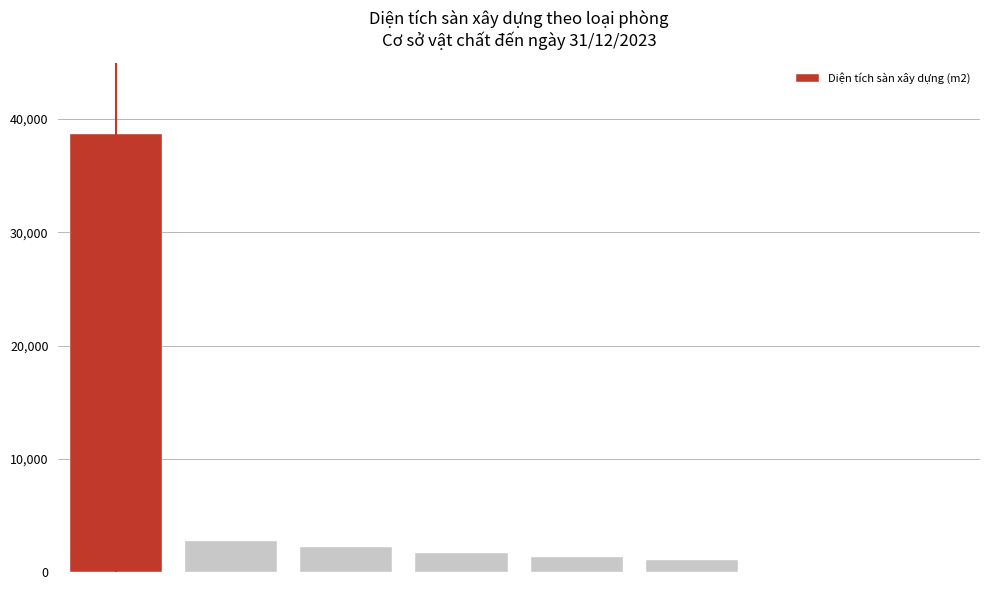

What is the sum of all values?

47660.8